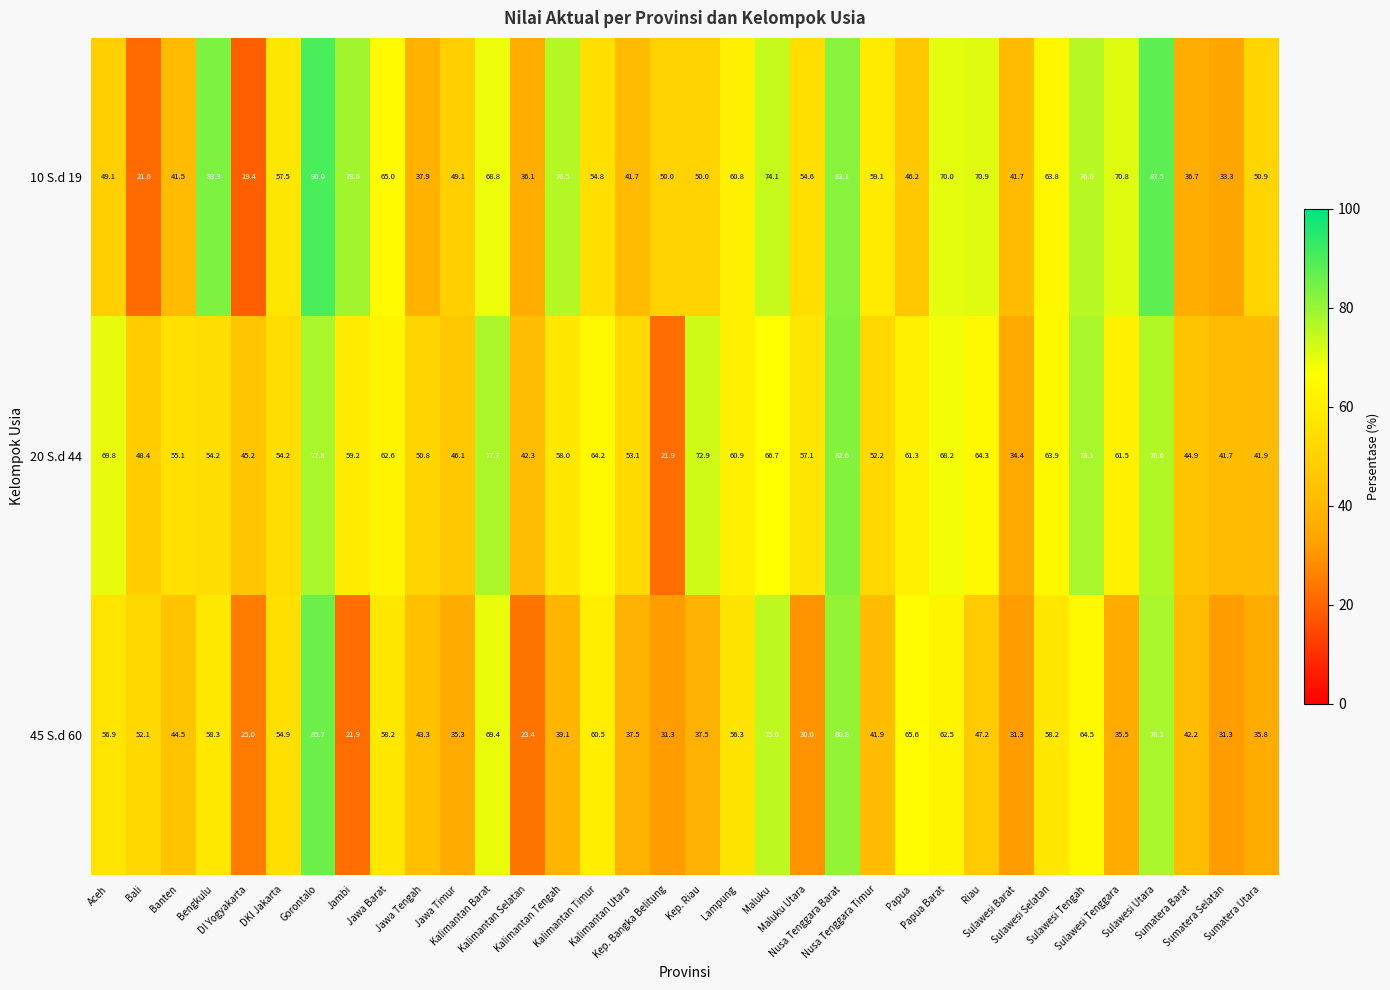

What is the sum of all 45 S.d 60 values?

1671.0